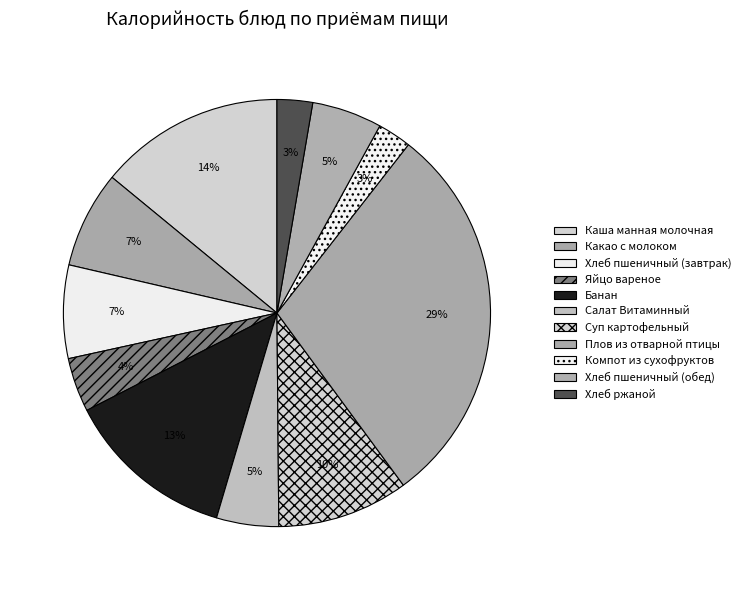

Combined, do Салат Витаминный and Банан account for over 50%?

No